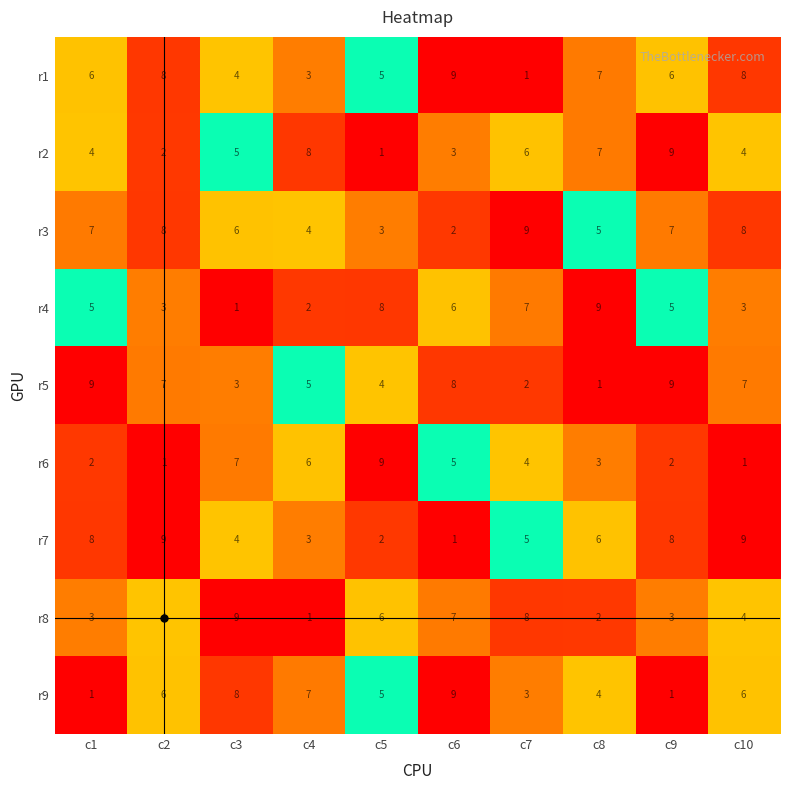

What is the maximum value shown in the chart?

9